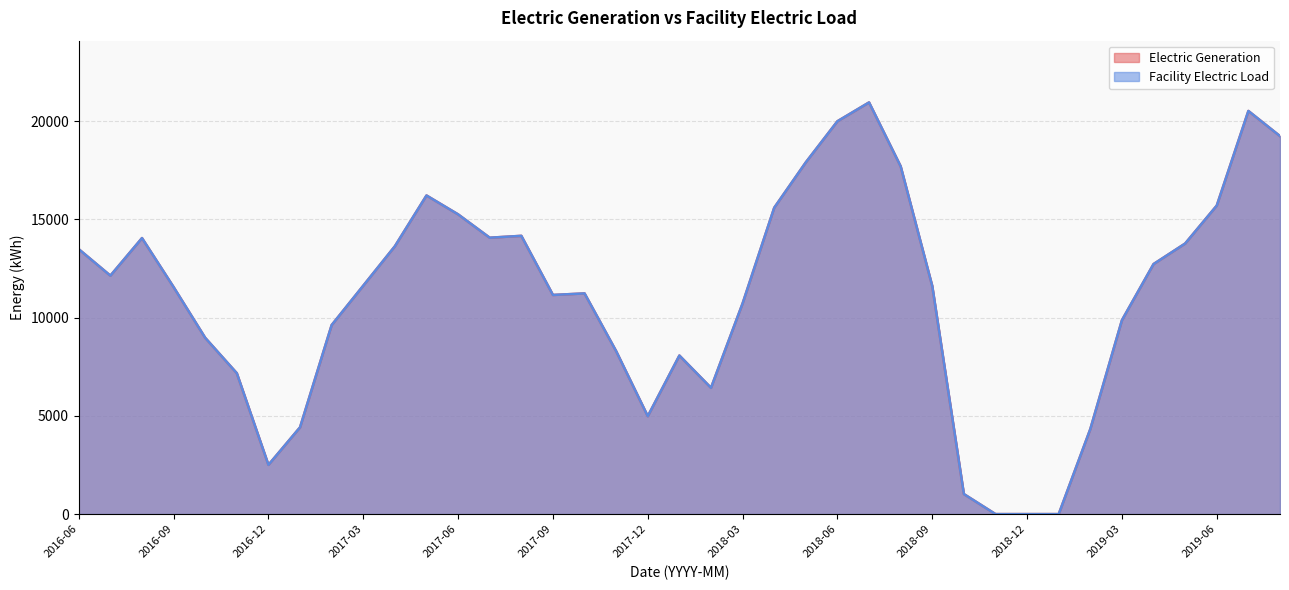

In Electric Generation, how many points are lower than both neighbors (excluding endpoints)?

6